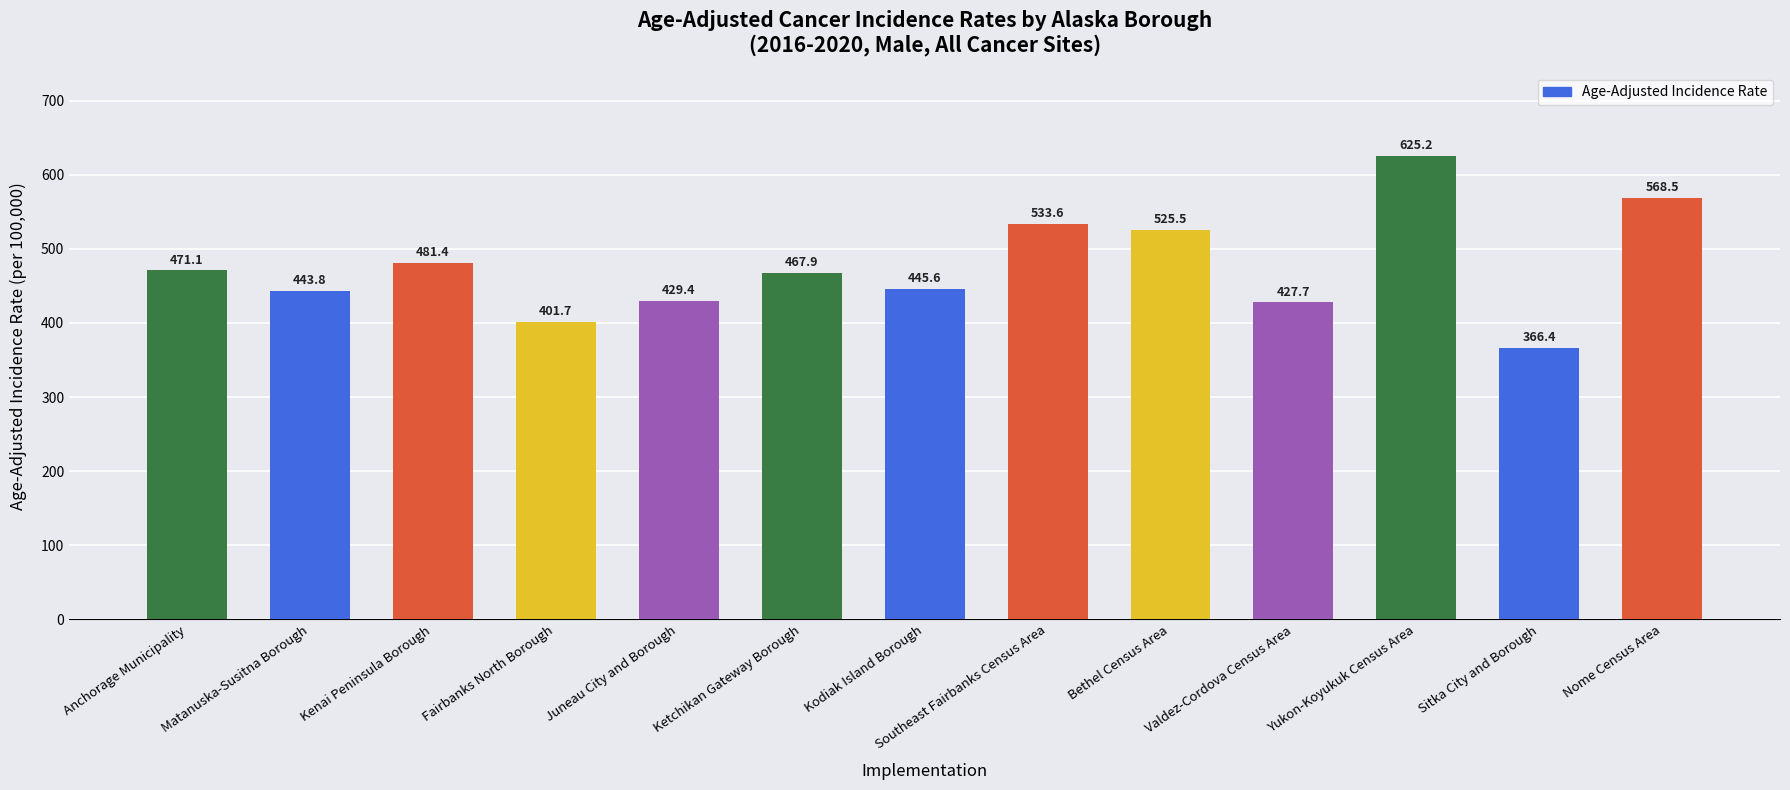

How many data points does each series have?

13